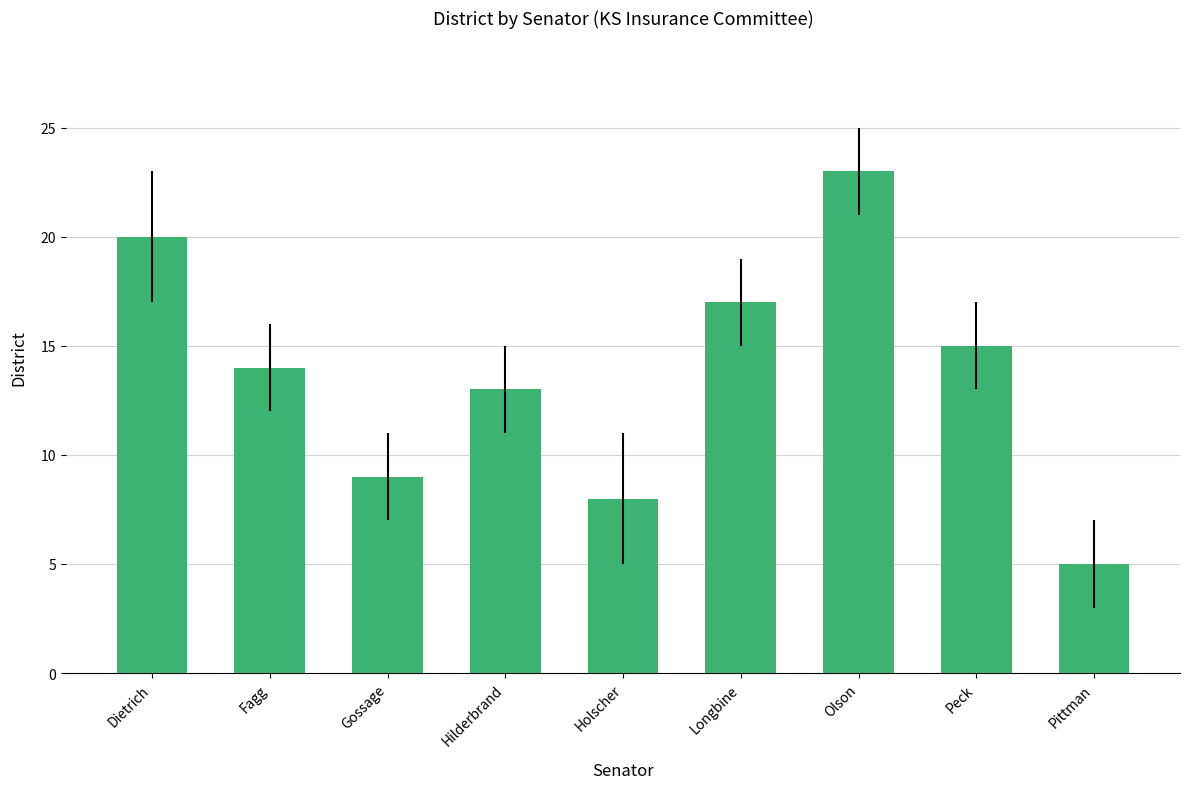

Count the number of data series in this chart.

1